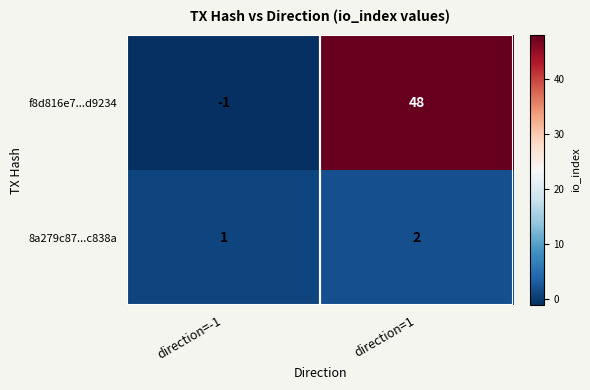

Where is f8d816e7...d9234 nearest to the value 23?

direction=-1